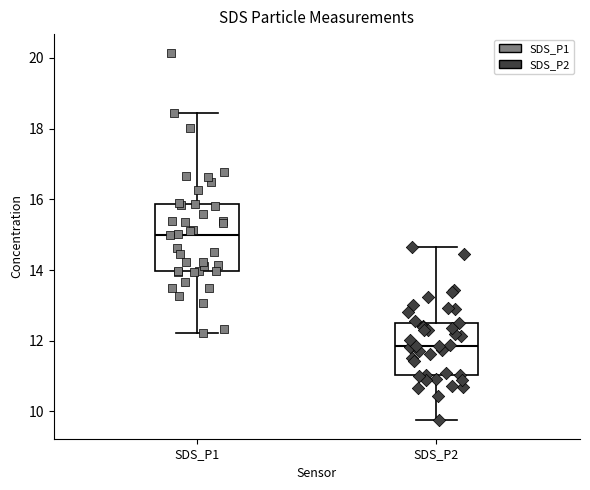

Comparing the boxes themselves (not the whiskers), which one is the tallest?

SDS_P1